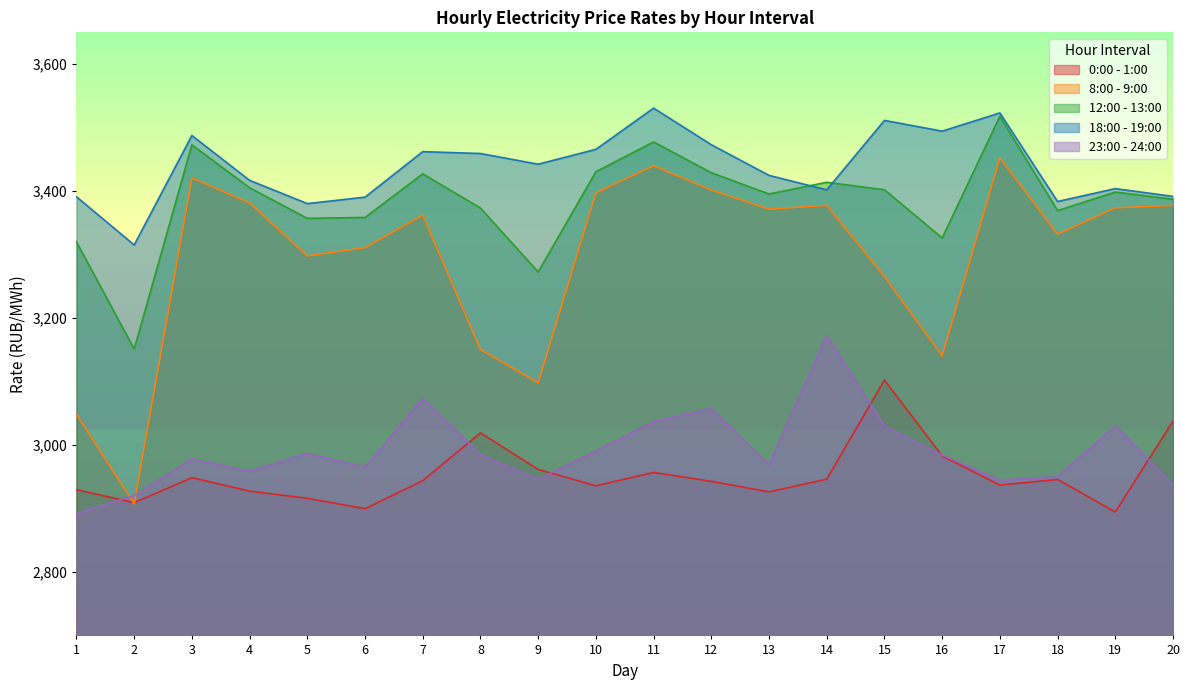

Between 14 and 19, which is larger?

14